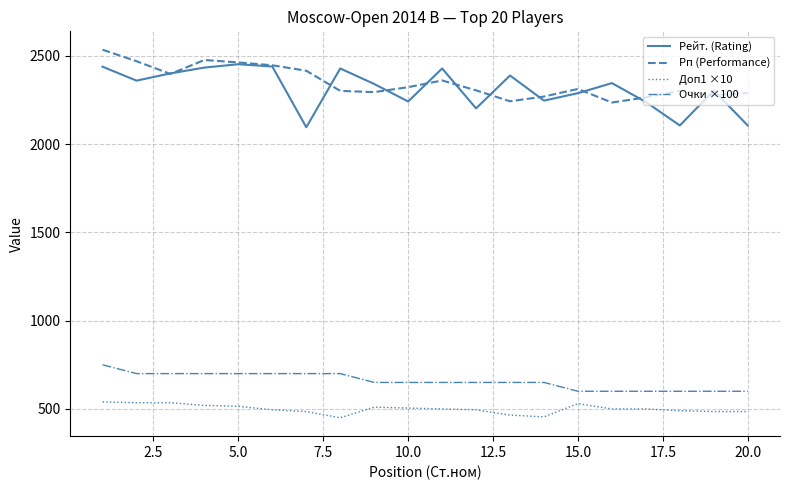

Which series has the widest spread of values?

Рейт. (Rating)